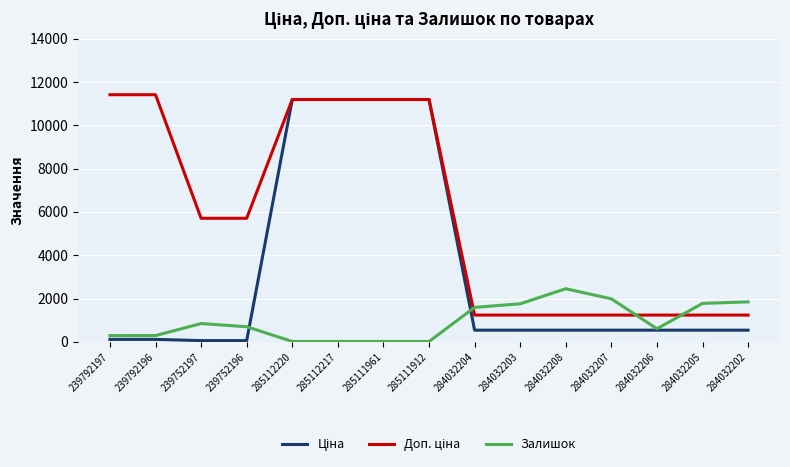

Which category has the highest value in the Залишок series?

284032208